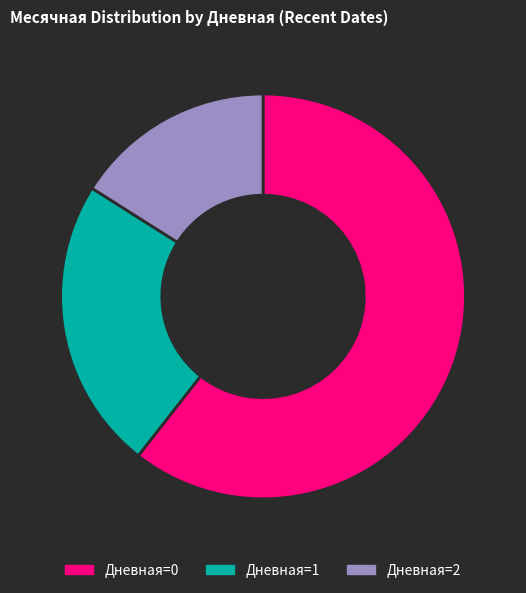

What is the ratio of the value at Дневная=0 to the value at Дневная=2?

3.8